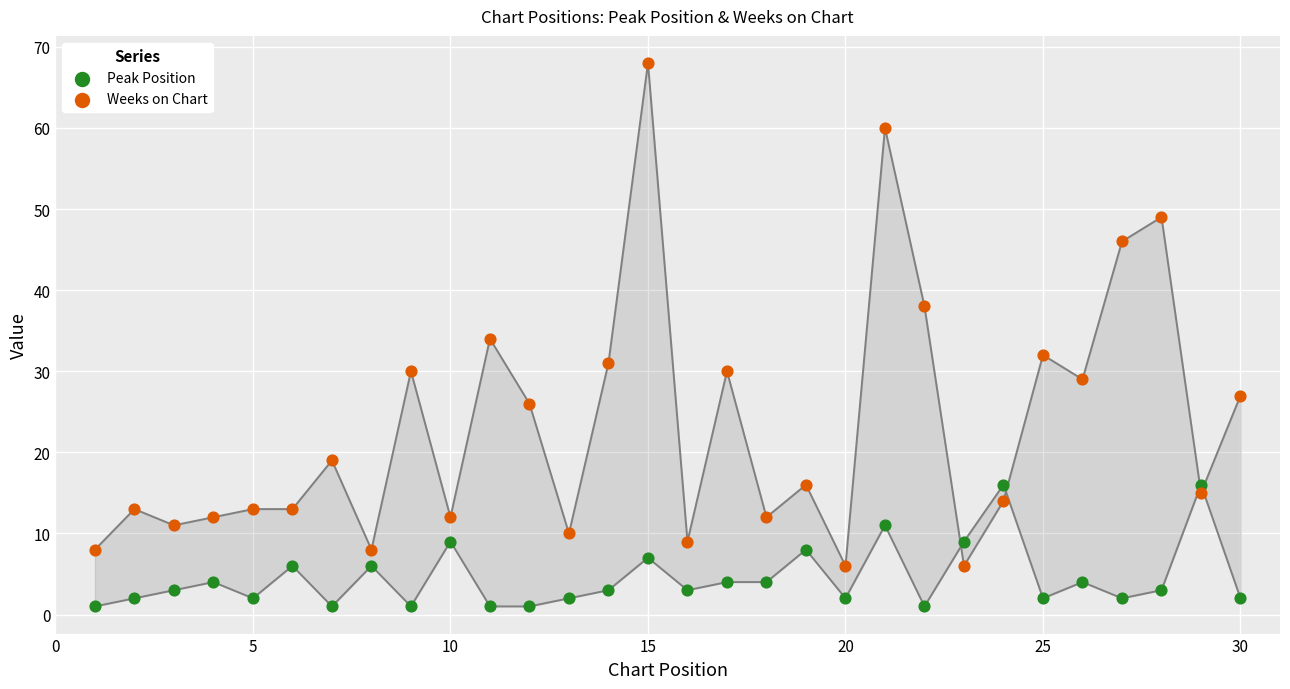

Which series has the widest spread of Y values?

Weeks on Chart